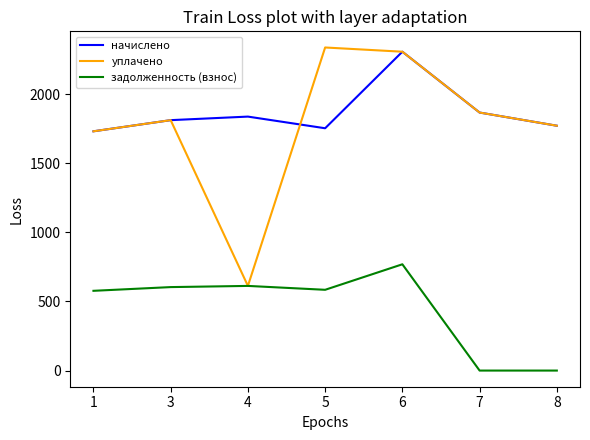

What is the average value of the уплачено series?

1776.1